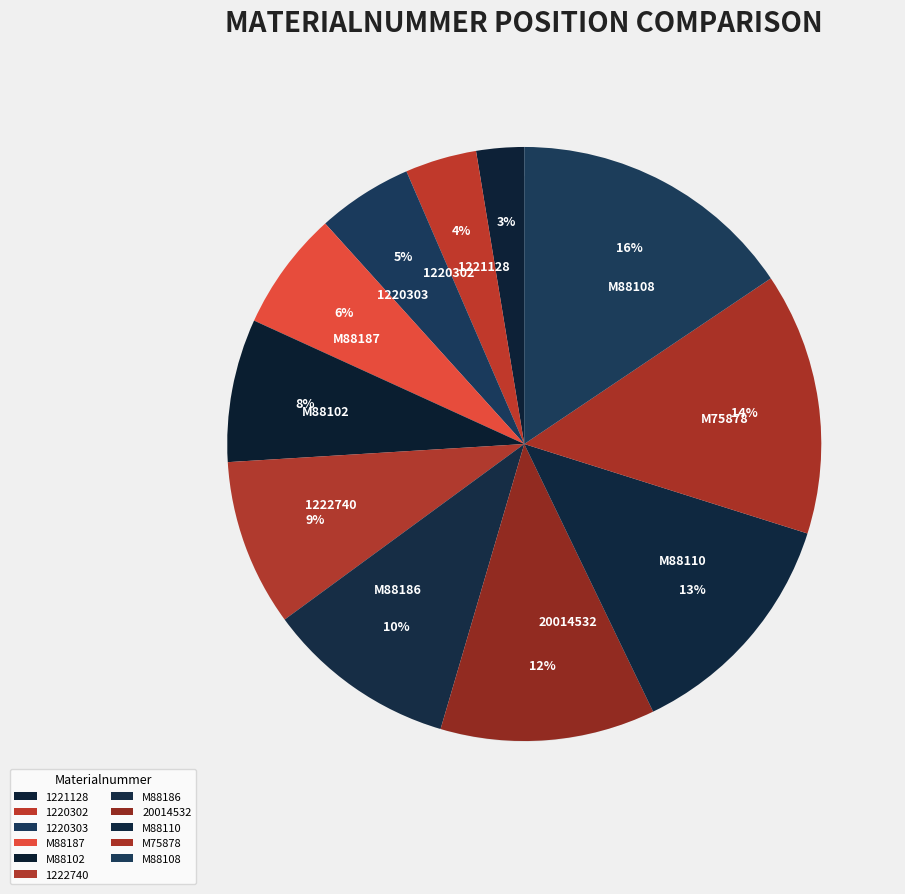

How many segments does this pie chart have?

11